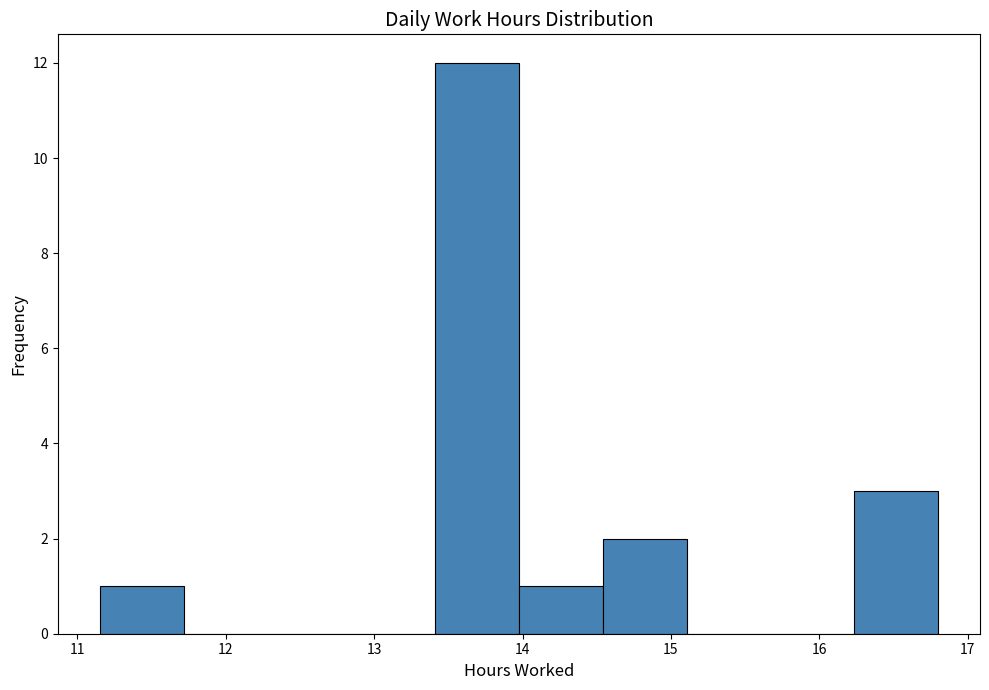

How tall is the bar that spans 14.5 to 15.1 on the x-axis? Neither the bar edges nor the heights are printed on the chart, so give them approximately, as read against the axes.

2